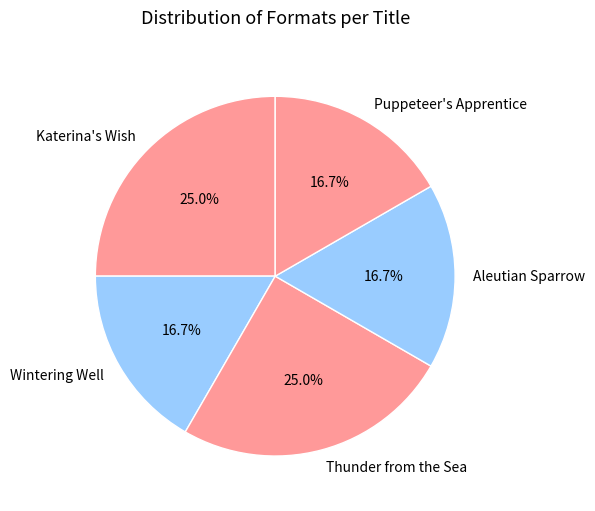

Approximately how many times larger is the value at Aleutian Sparrow compared to Puppeteer's Apprentice?

1.0